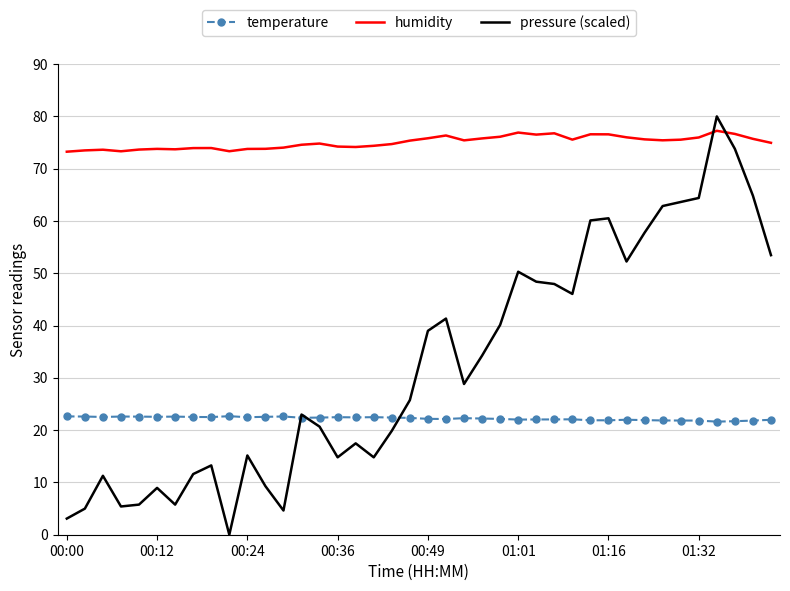

Which series has the widest spread of values?

pressure (scaled)